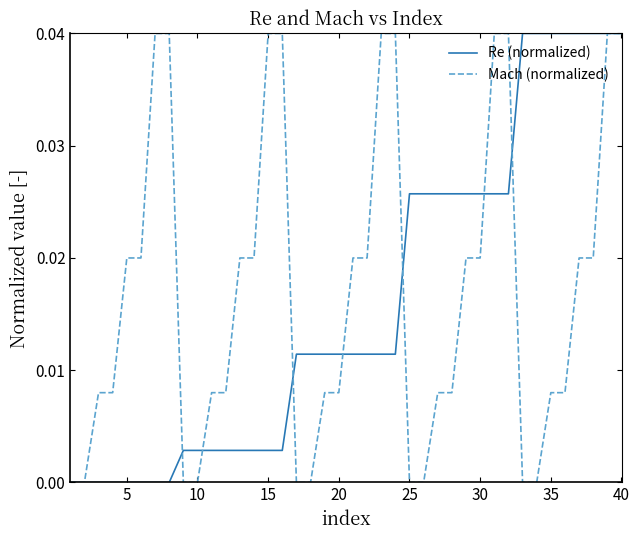

How many distinct data groups are displayed?

2